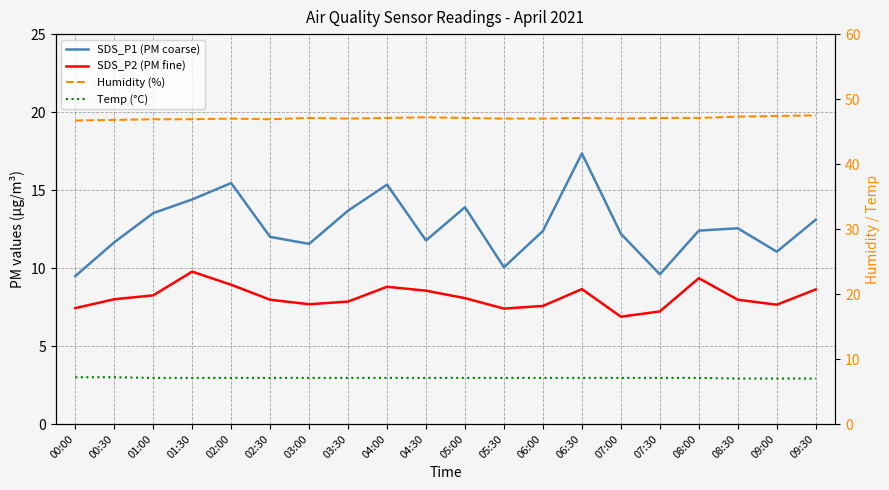

Is this an area chart (filled region under the line)?

No